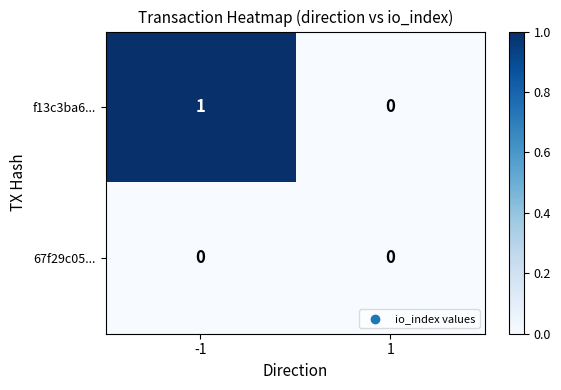

Which series has the widest spread of values?

f13c3ba6...